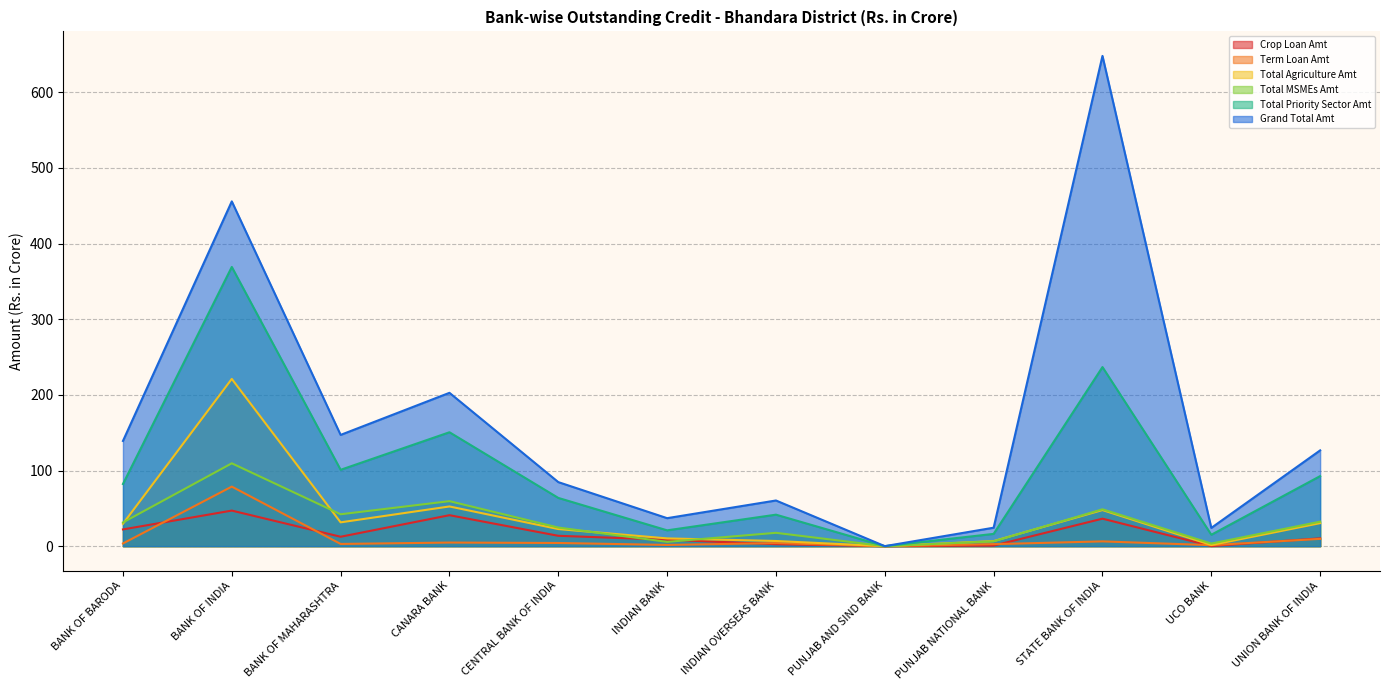

What is the total value across all series at STATE BANK OF INDIA?

1023.8